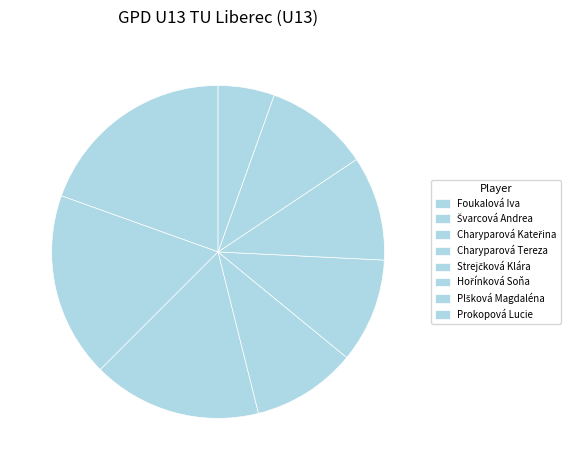

Count the number of slices in the pie.

8